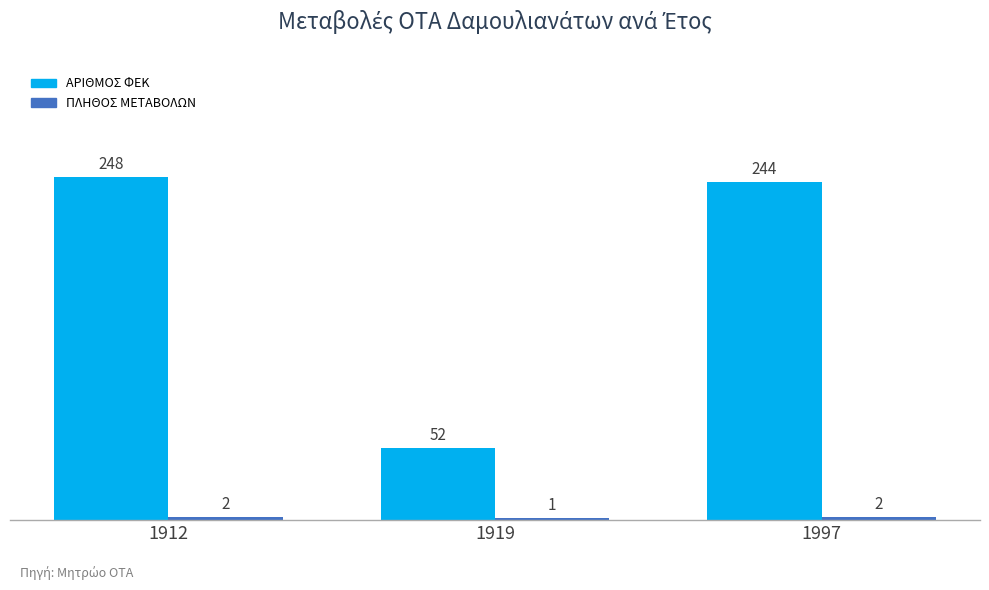

At which category does the chart reach its peak across all series?

1912